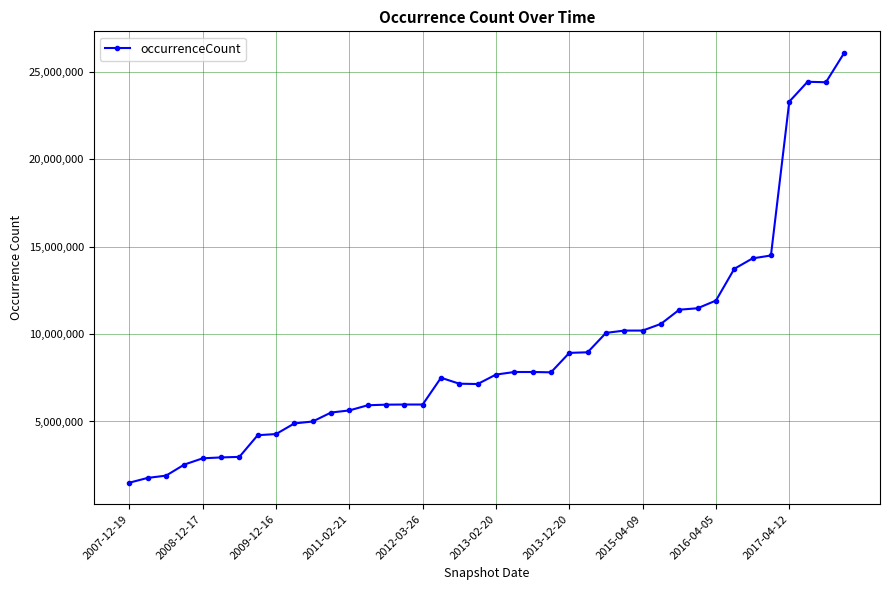

What is the sum of all values?

357199131